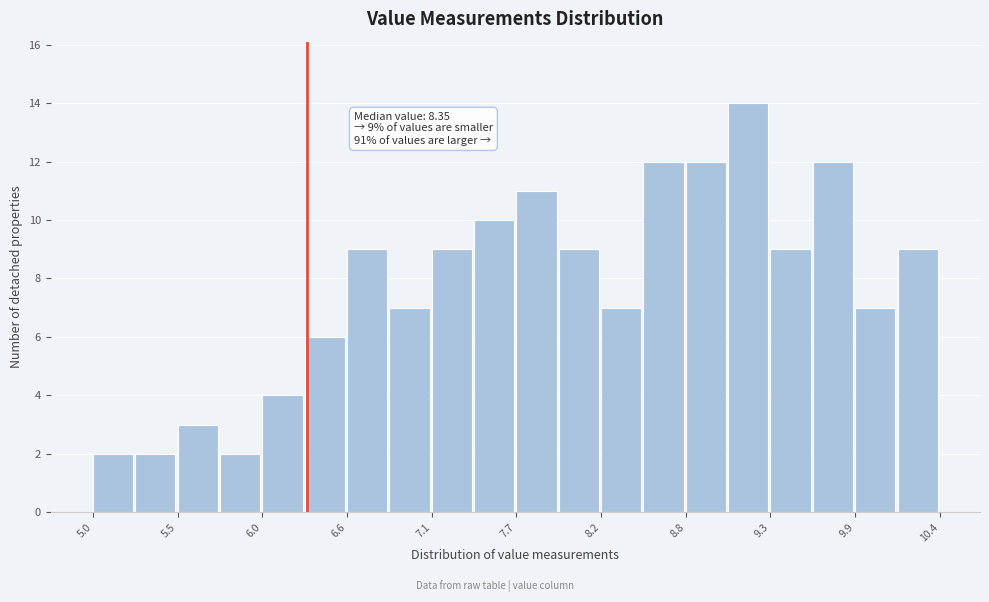

Read against the x-axis, roughly where is the centre of the tallest bar?

9.2